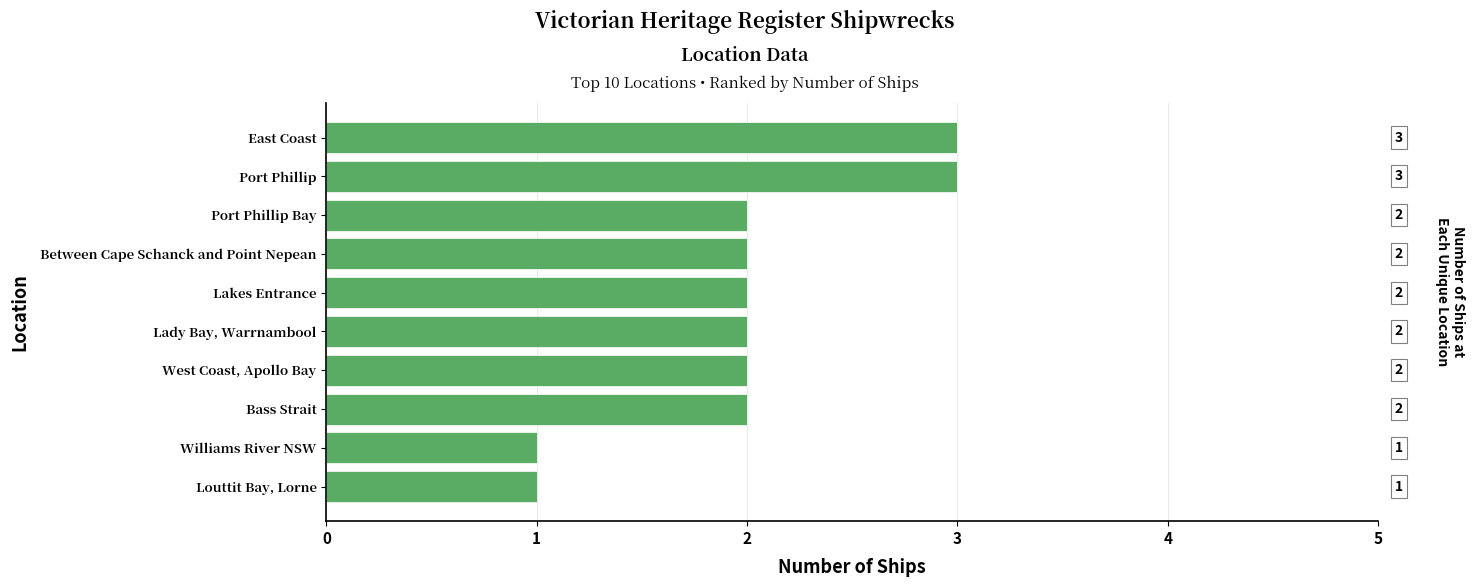

How many bars are there in total?

10